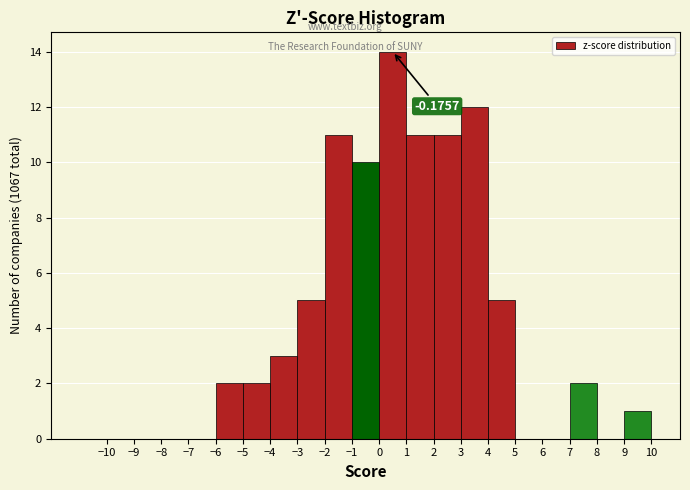

Which range on the x-axis has the tallest bar?

0 to 1